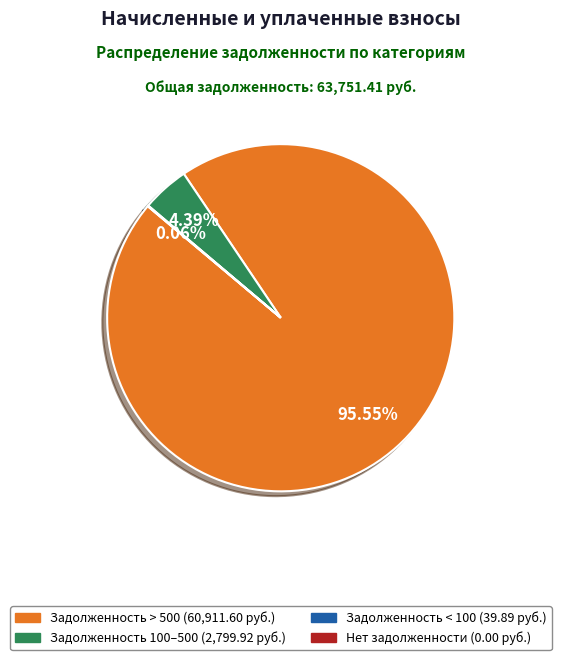

Does any single category account for the majority?

Yes